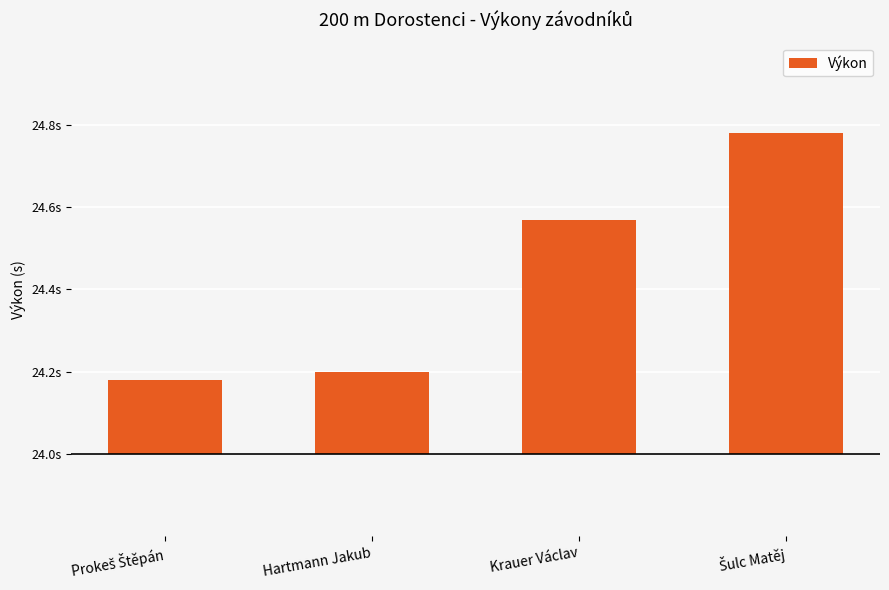

What is the change in value from Krauer Václav to Šulc Matěj?

+0.2